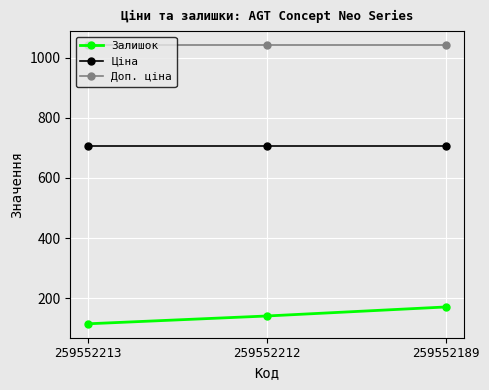

What are all the series names shown in the legend?

Залишок, Ціна, Доп. ціна